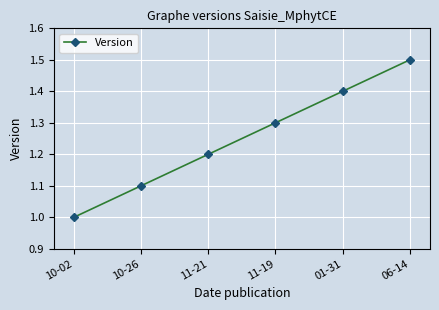

What is the greatest value displayed?

1.5